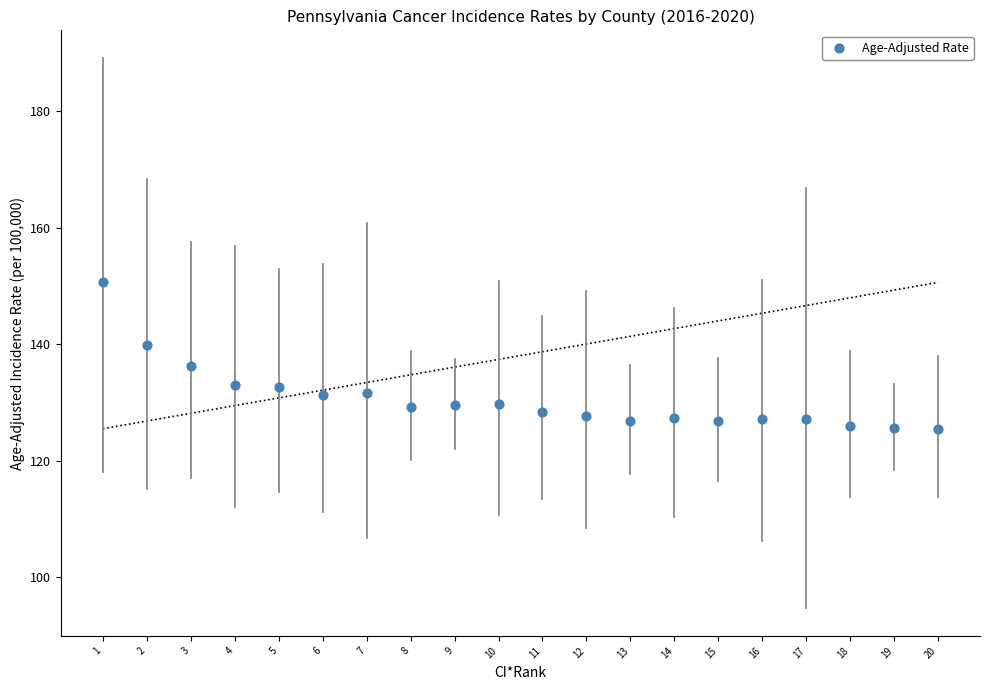

What is the range of Y values (max minus min)?

25.1